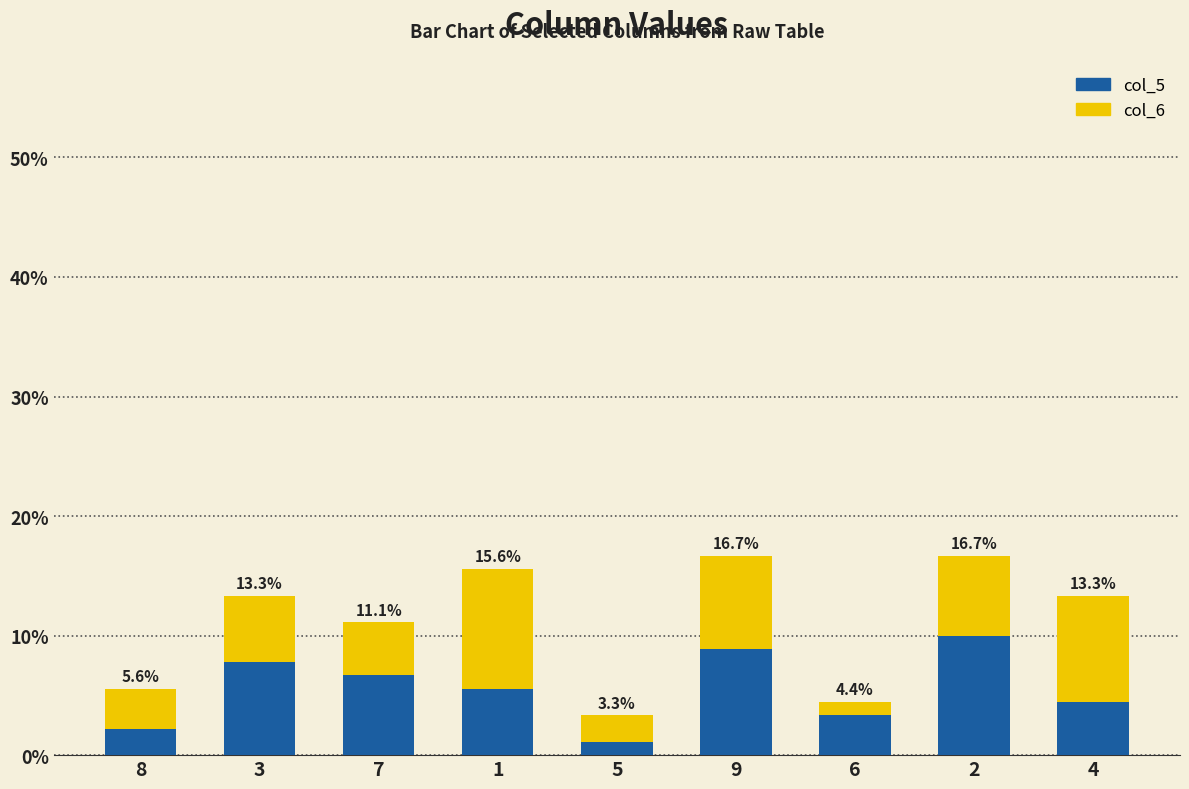

What are all the series names shown in the legend?

col_5, col_6